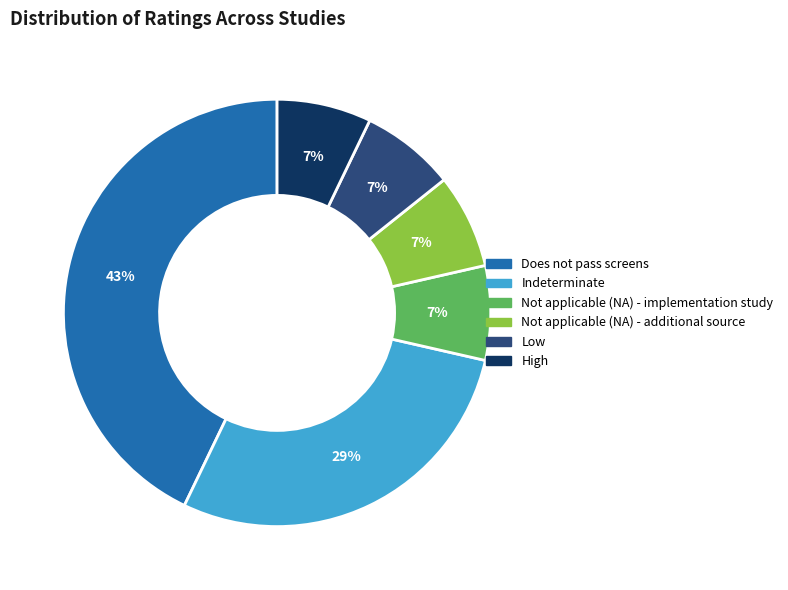

To the nearest percent, what portion does Not applicable (NA) - implementation study represent?

7%